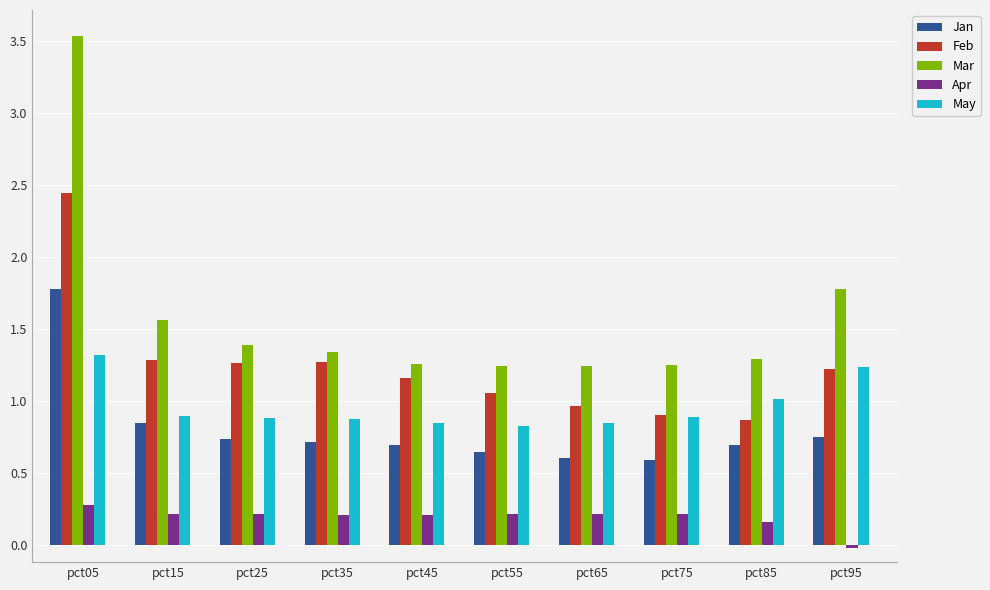

Which series changed the most between pct75 and pct95?

Mar